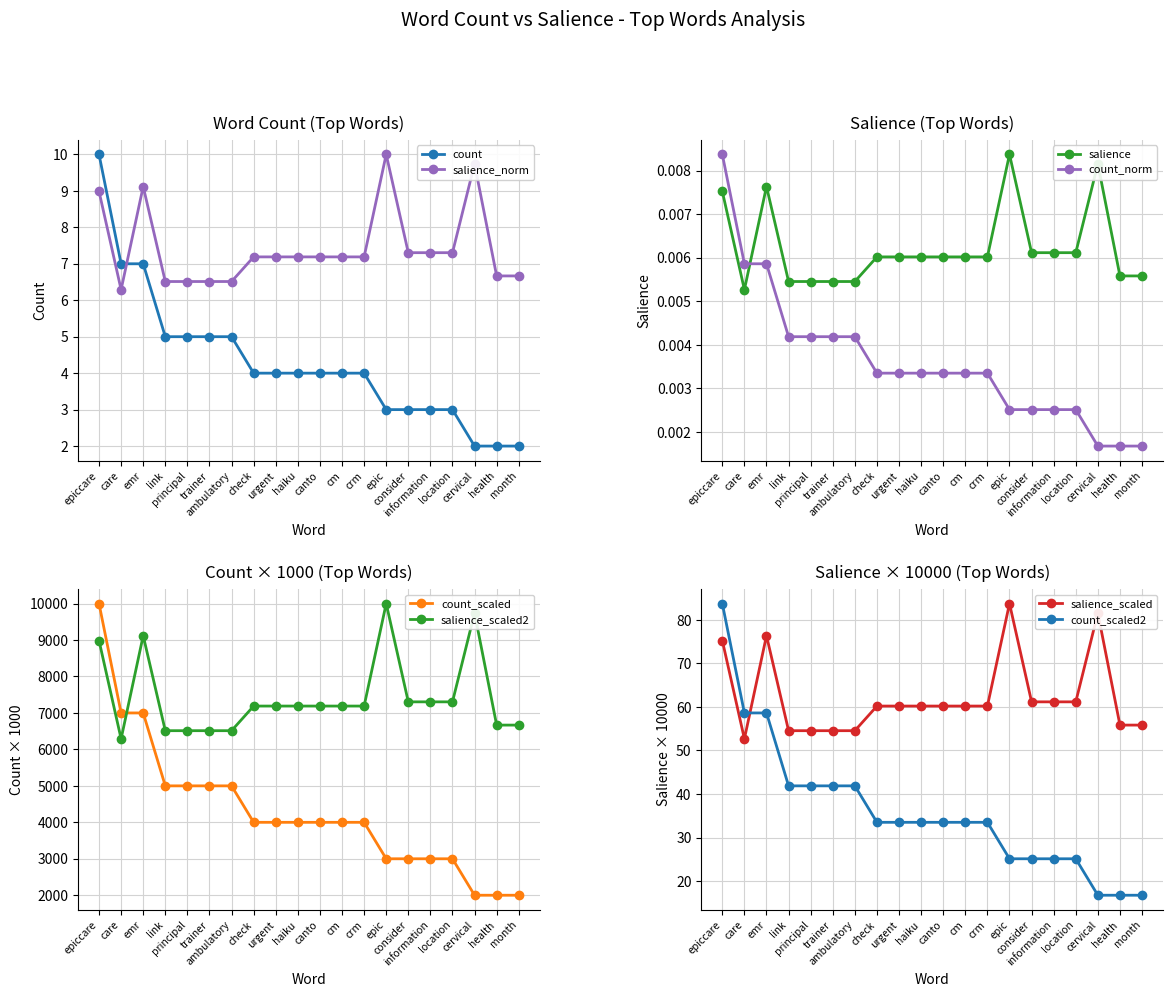

True or false: Salience has a value of 9.0 at epiccare.

True